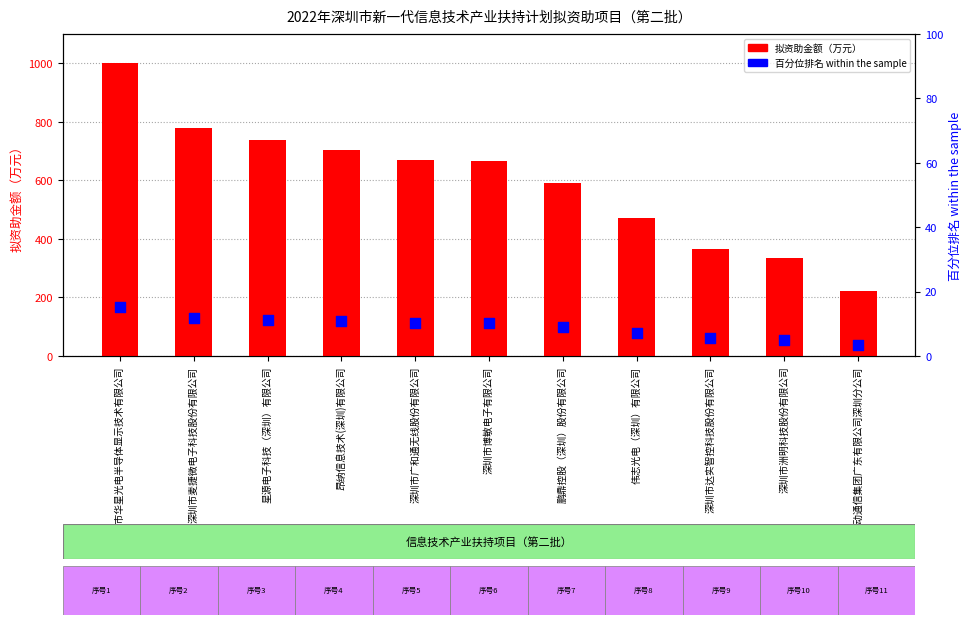

Which series has the largest total across all categories?

拟资助金额（万元）